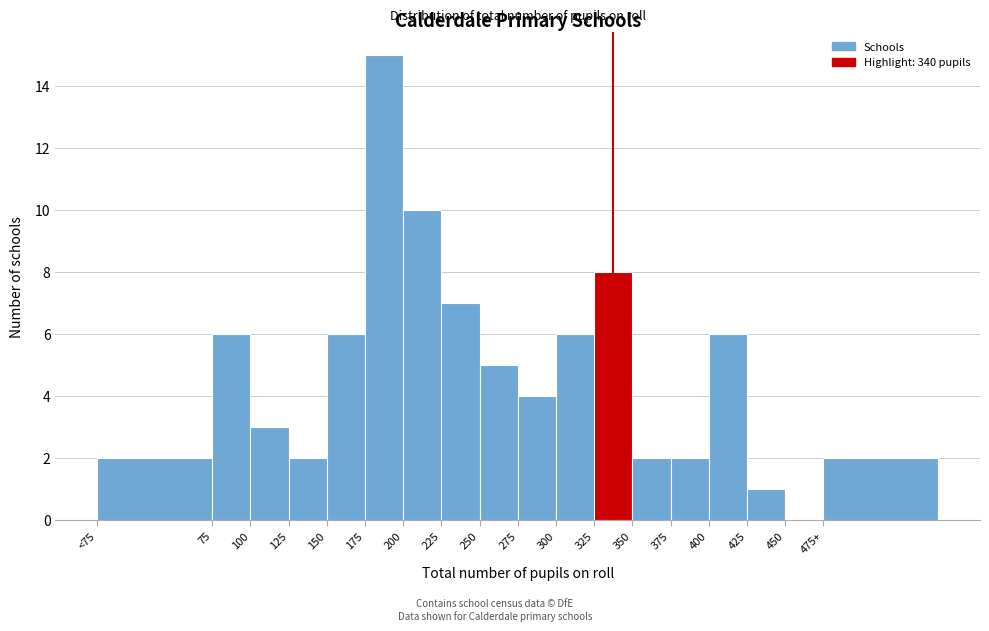

Reading right to left, what are all the values shown in this chart?

475+=2	450=0	425=1	400=6	375=2	350=2	325=8	300=6	275=4	250=5	225=7	200=10	175=15	150=6	125=2	100=3	75=6	<75=2